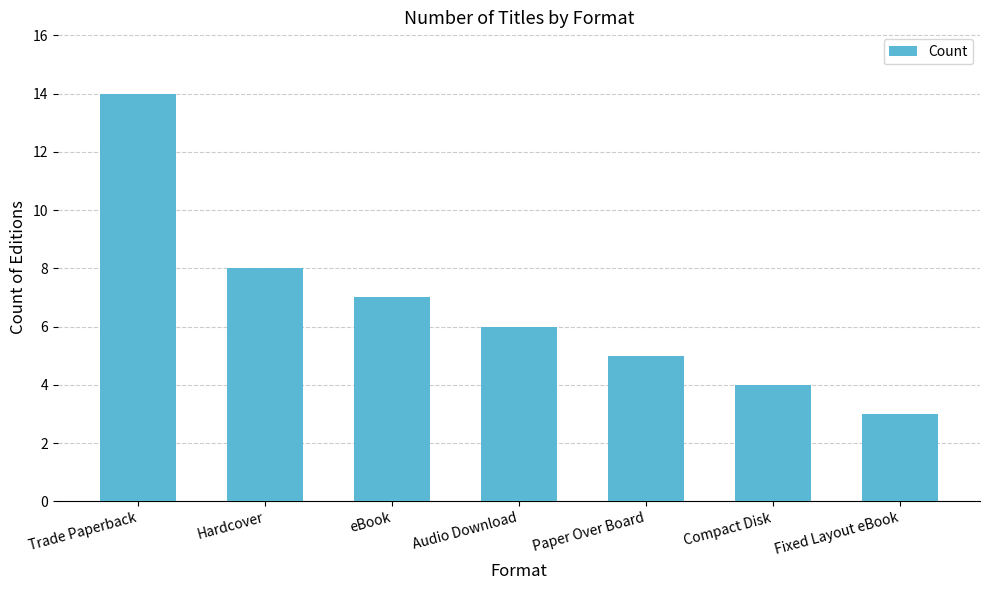

The chart shows a value of 3 at Hardcover. True or false?

False